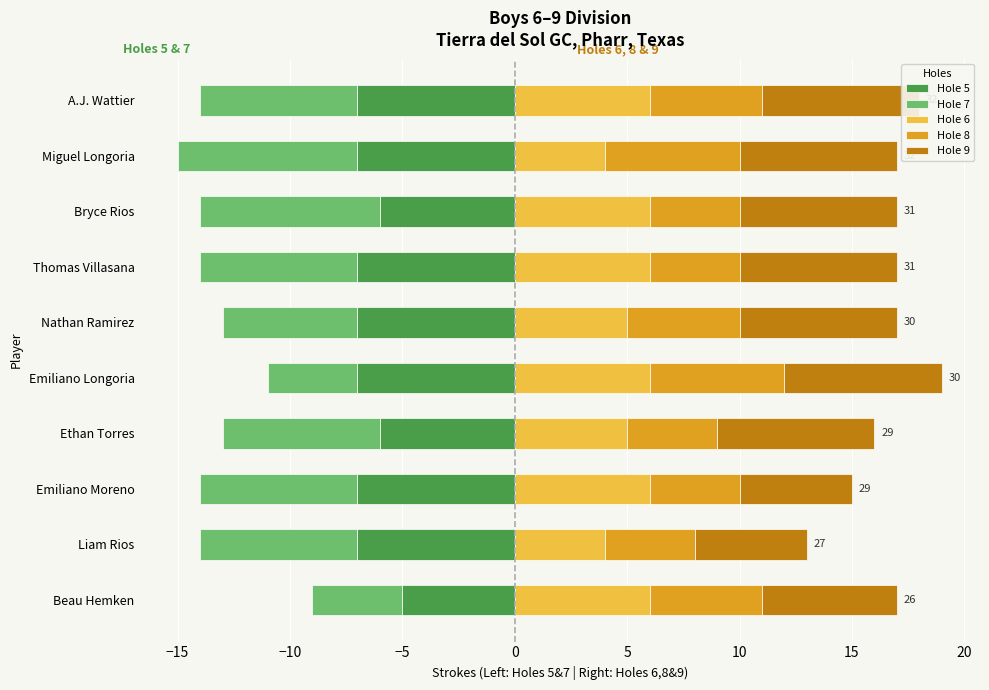

How many Hole 7 values are between -7 and -6?

6